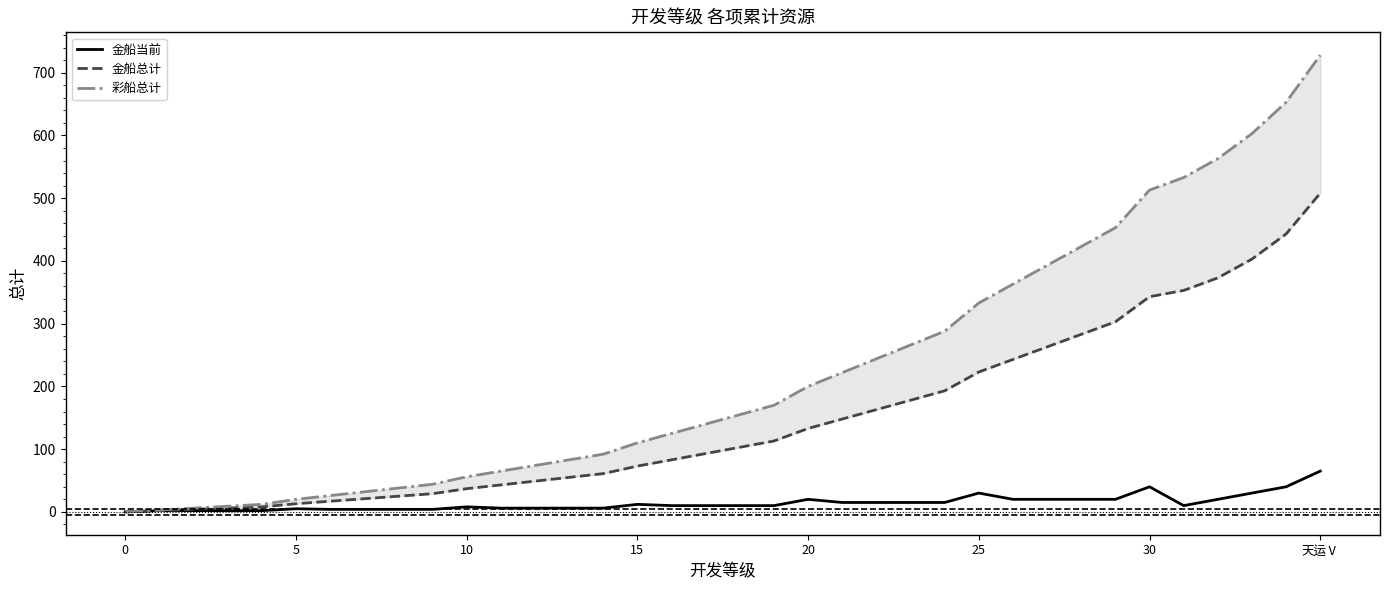

What is the approximate value of 彩船总计 at 32, to the nearest 50?

550